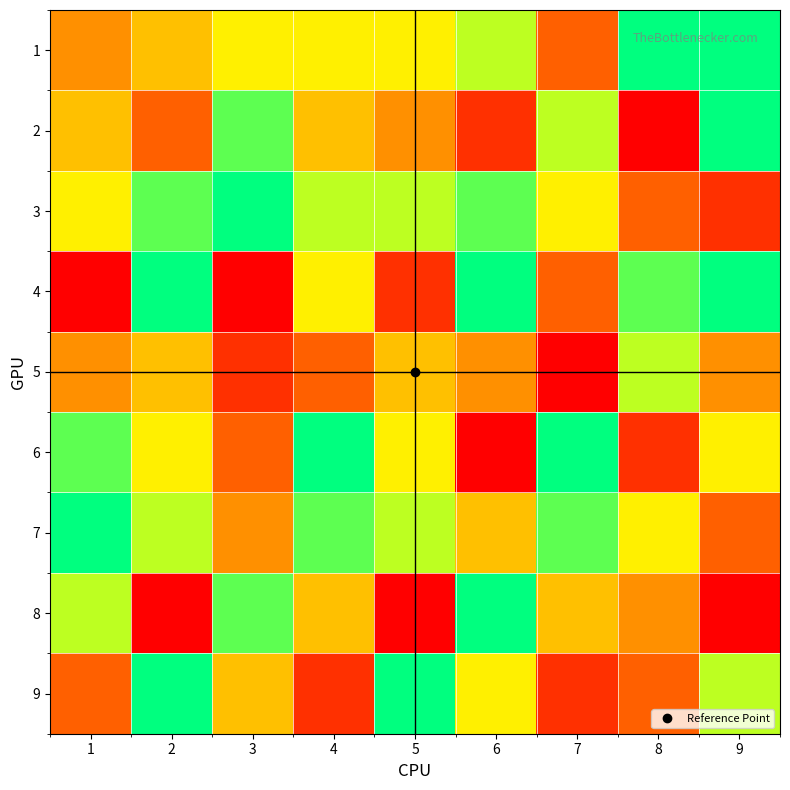

Between 4 and 3, which is larger?

4